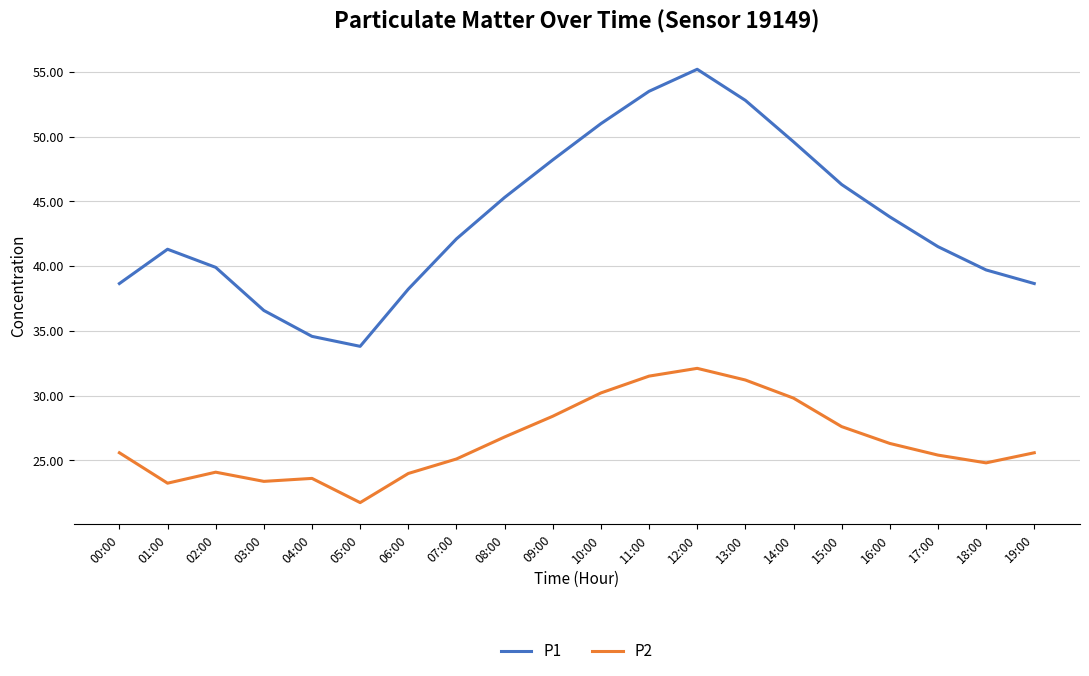

At which label does P2 reach its minimum?

05:00